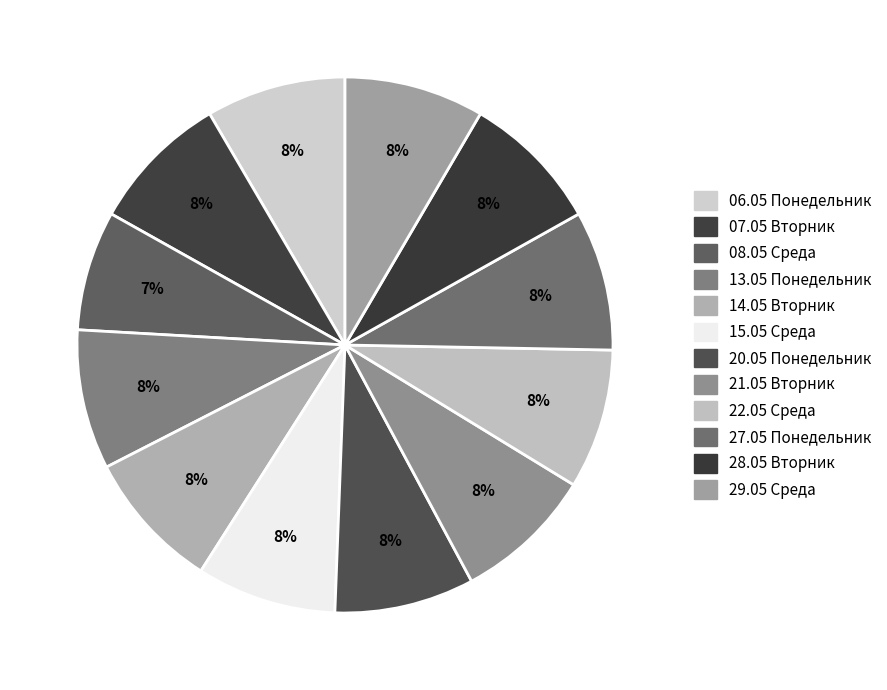

To the nearest percent, what is the average slice percentage?

8%